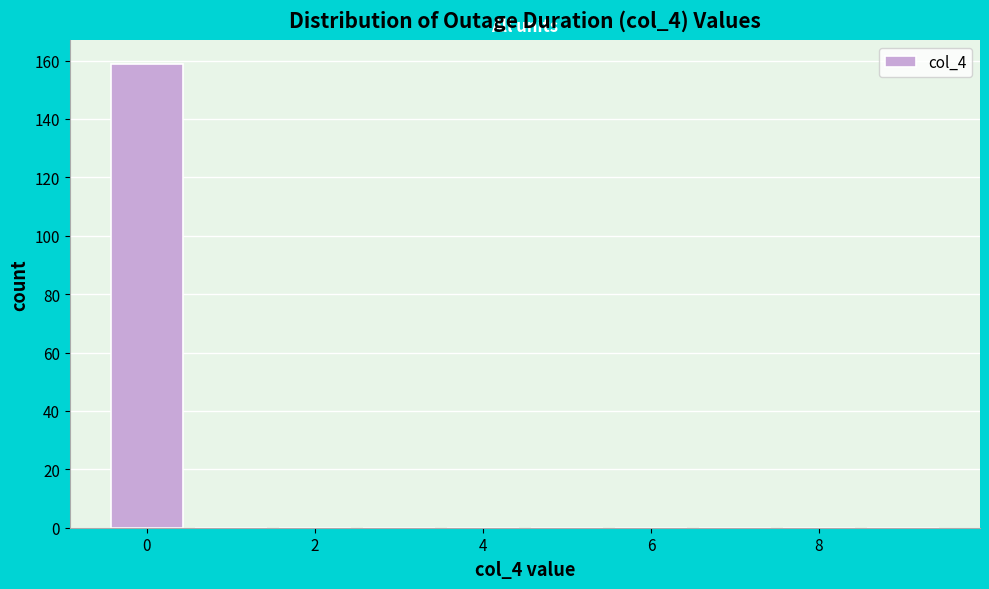

Reading left to right, transcribe this chart: for each bar, give the range it covers on the x-axis and its height. Neither the bar edges nor the heights are printed on the chart, so give them approximately, as read against the axes.

-0.5 to 0.5: 160
0.5 to 1.5: 0
1.5 to 2.5: 0
2.5 to 3.5: 0
3.5 to 4.5: 0
4.5 to 5.5: 0
5.5 to 6.5: 0
6.5 to 7.5: 0
7.5 to 8.5: 0
8.5 to 9.5: 0